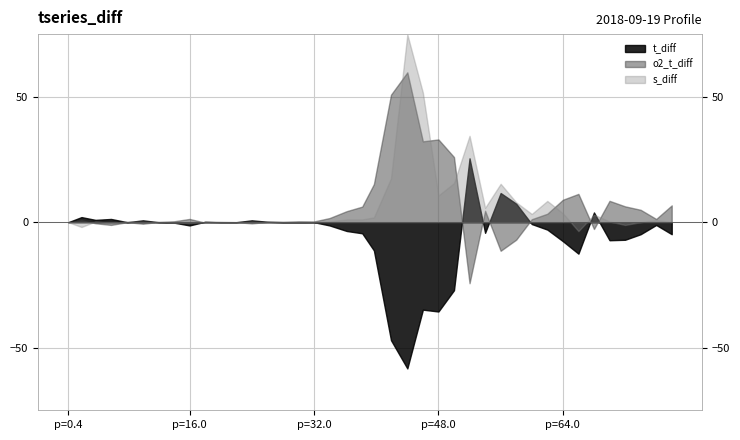

What is the label of the 36th point from the right?

8.0